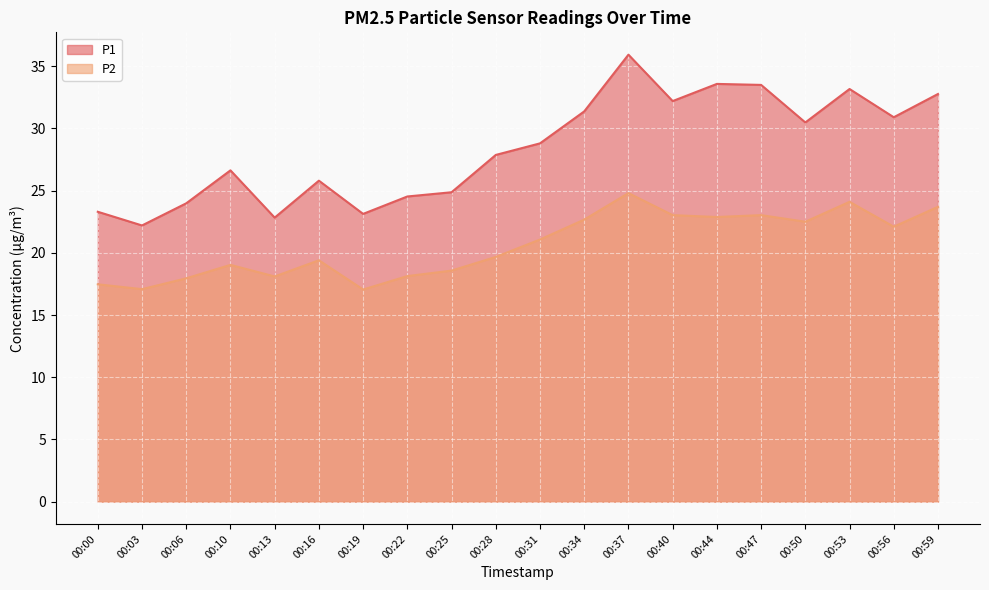

What is the value of the P1 point at the 6th from the left?

25.8